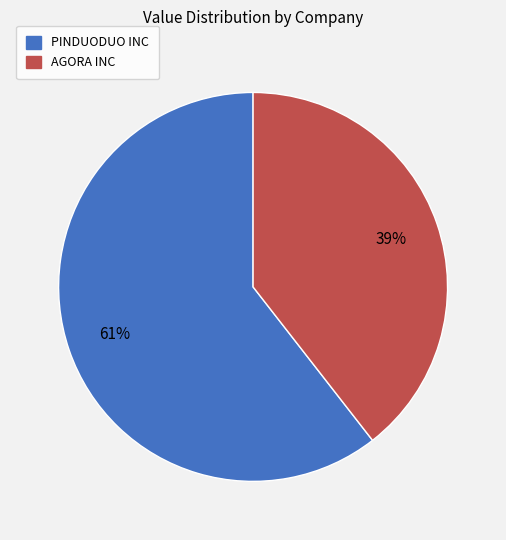

Which has a higher value, AGORA INC or PINDUODUO INC?

PINDUODUO INC